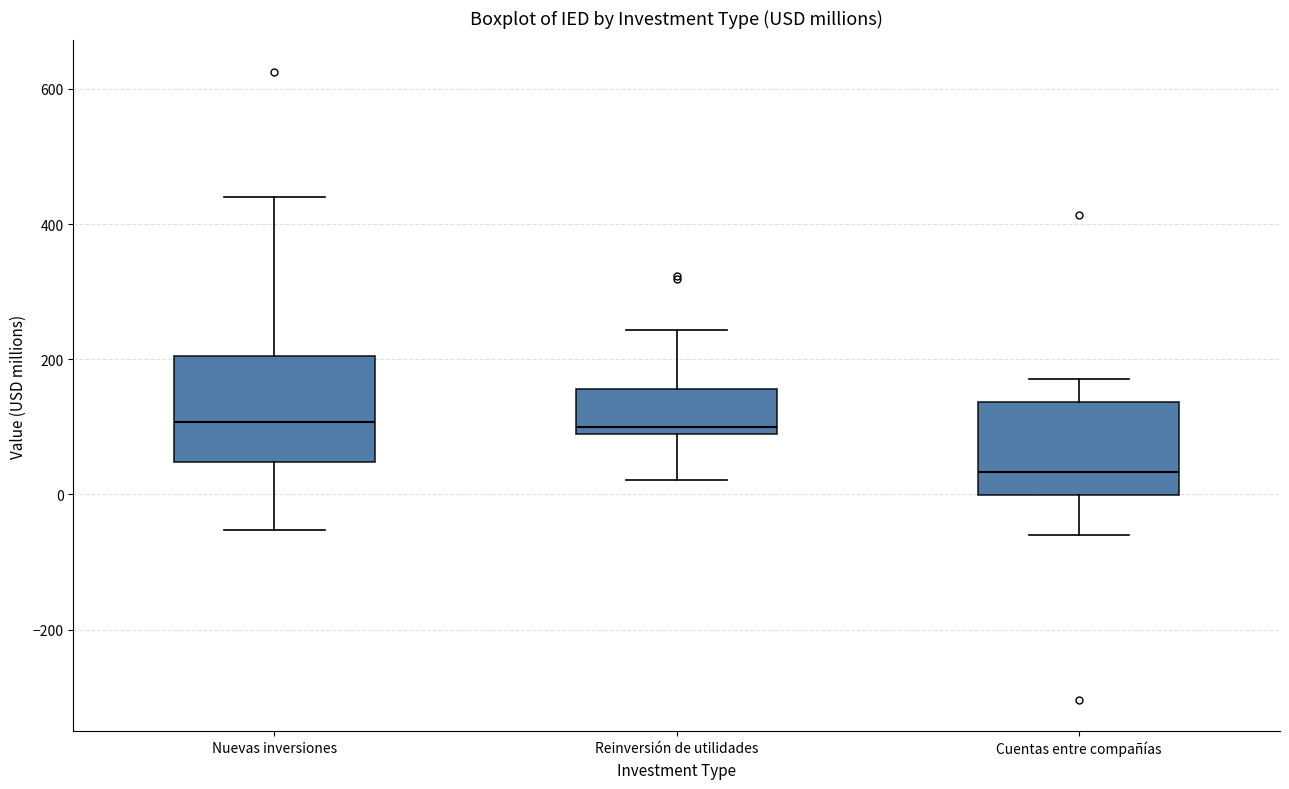

Reading left to right, read every box against the y-axis: the position of its median line, the range the box covers, and the ends of its whiskers. The values are not printed on the chart, so give them approximately, as read against the axis.

Nuevas inversiones: median 100, box 40 to 200, whiskers -60 to 440
Reinversión de utilidades: median 100, box 80 to 160, whiskers 20 to 240
Cuentas entre compañías: median 40, box 0 to 140, whiskers -60 to 180